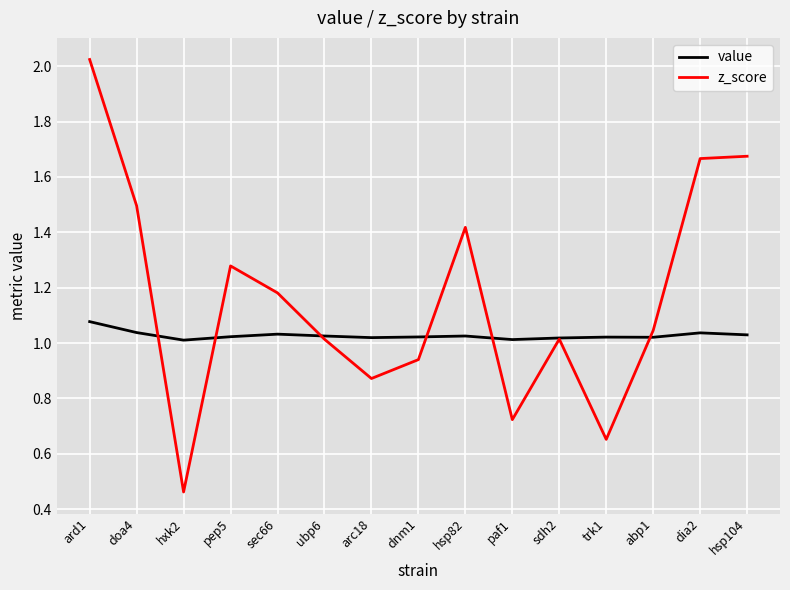

True or false: z_score and value intersect in this chart.

True